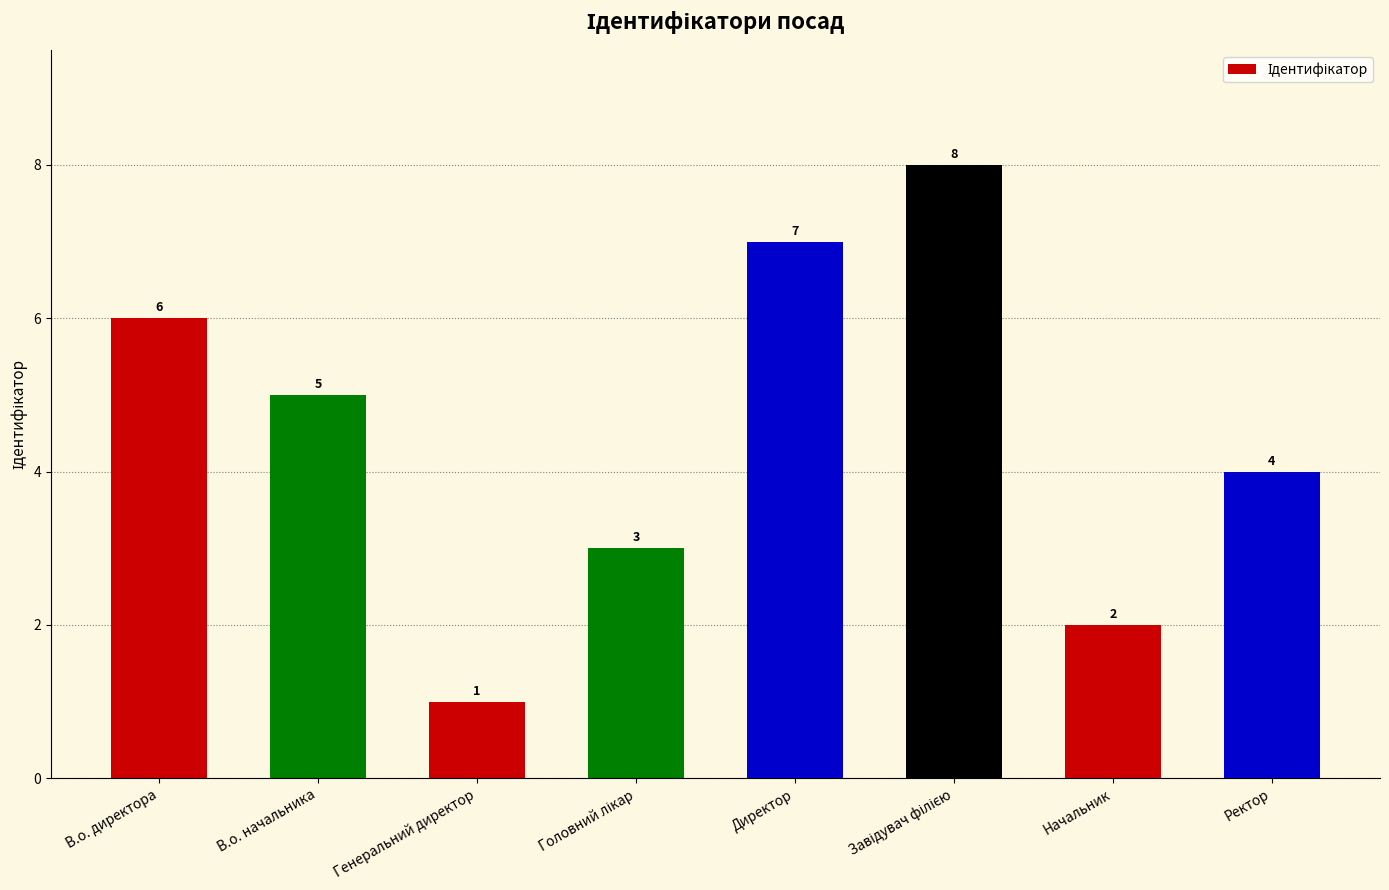

Are the bars grouped side by side (vs. stacked)?

No